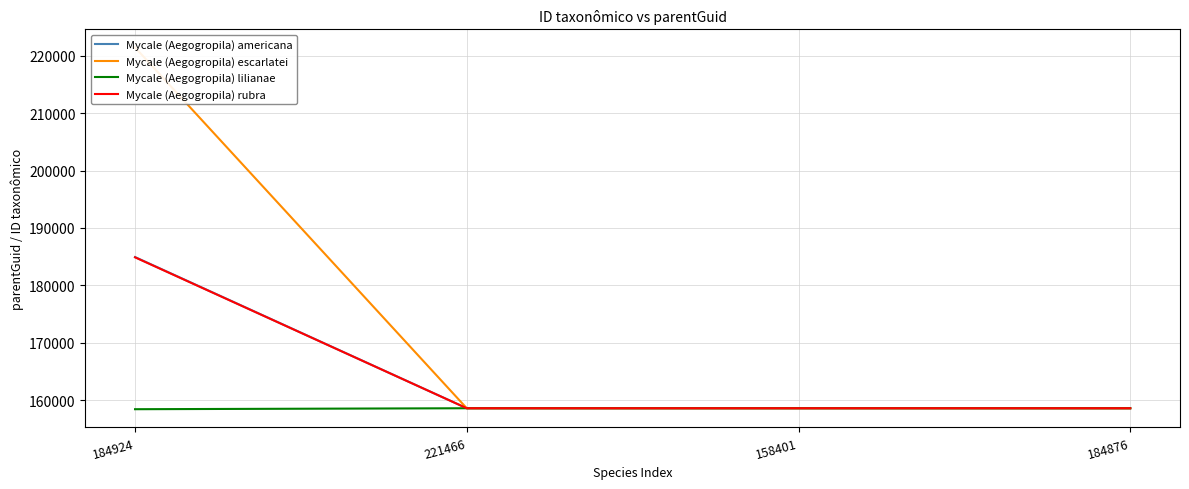

Reading left to right, transcribe all the data shown in this chart.

Mycale (Aegogropila) americana: 184924=184924	221466=158568	158401=158568	184876=158568
Mycale (Aegogropila) escarlatei: 184924=221466	221466=158568	158401=158568	184876=158568
Mycale (Aegogropila) lilianae: 184924=158401	221466=158568	158401=158568	184876=158568
Mycale (Aegogropila) rubra: 184924=184876	221466=158568	158401=158568	184876=158568